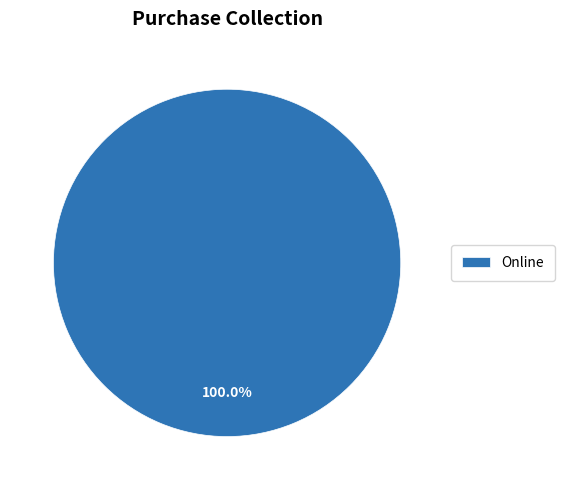

Is there a majority slice in this chart?

Yes